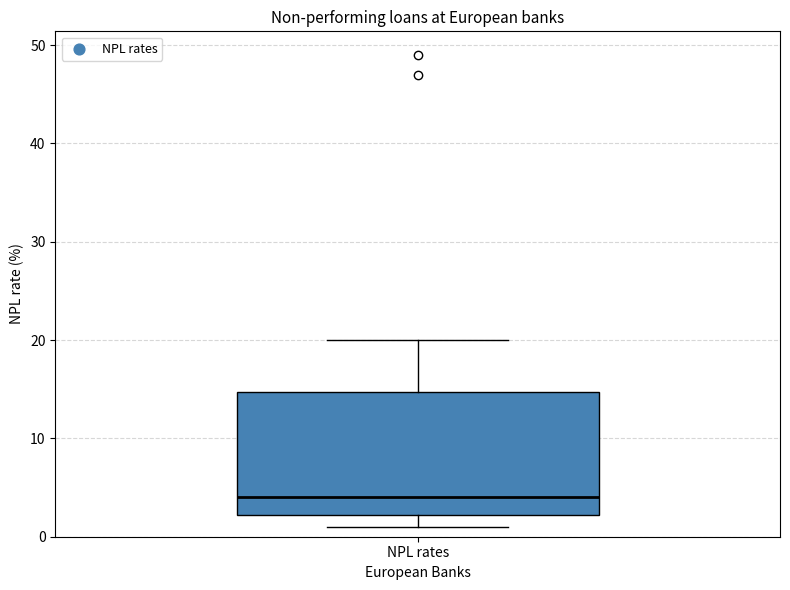

Transcribe this box plot: give where the median line is, the range the box spans, and where the two whiskers end, as read against the y-axis. The values are not printed on the chart, so give them approximately, as read against the axis.

median 4, box 2 to 15, whiskers 1 to 20